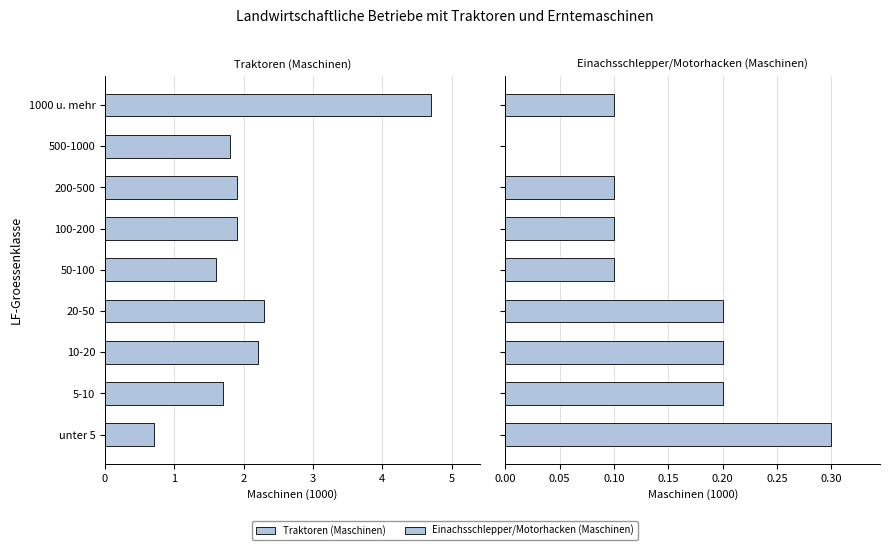

List the series in order of their overall mean, lowest first.

Einachsschlepper/Motorhacken (Maschinen), Traktoren (Maschinen)